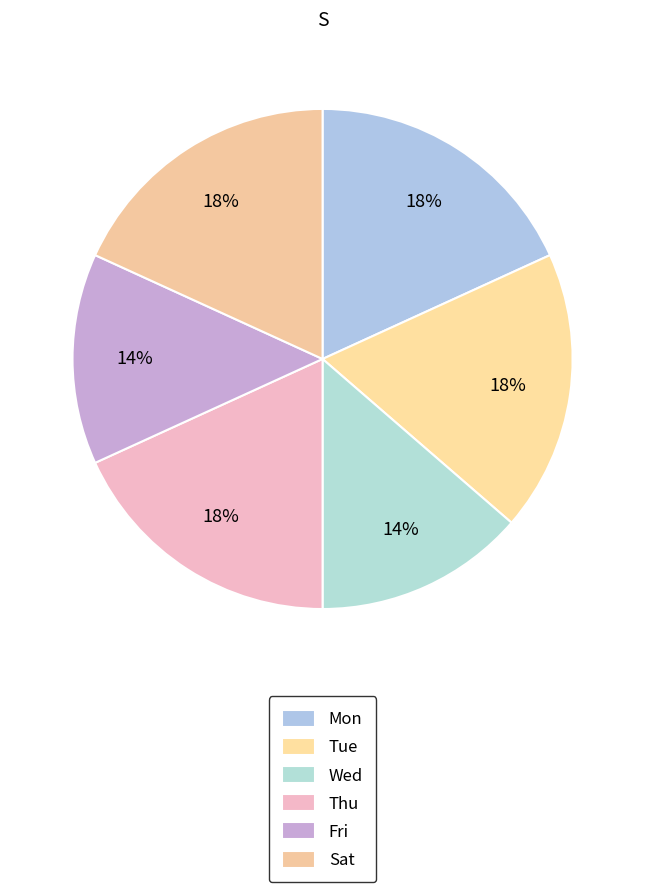

How many segments does this pie chart have?

6